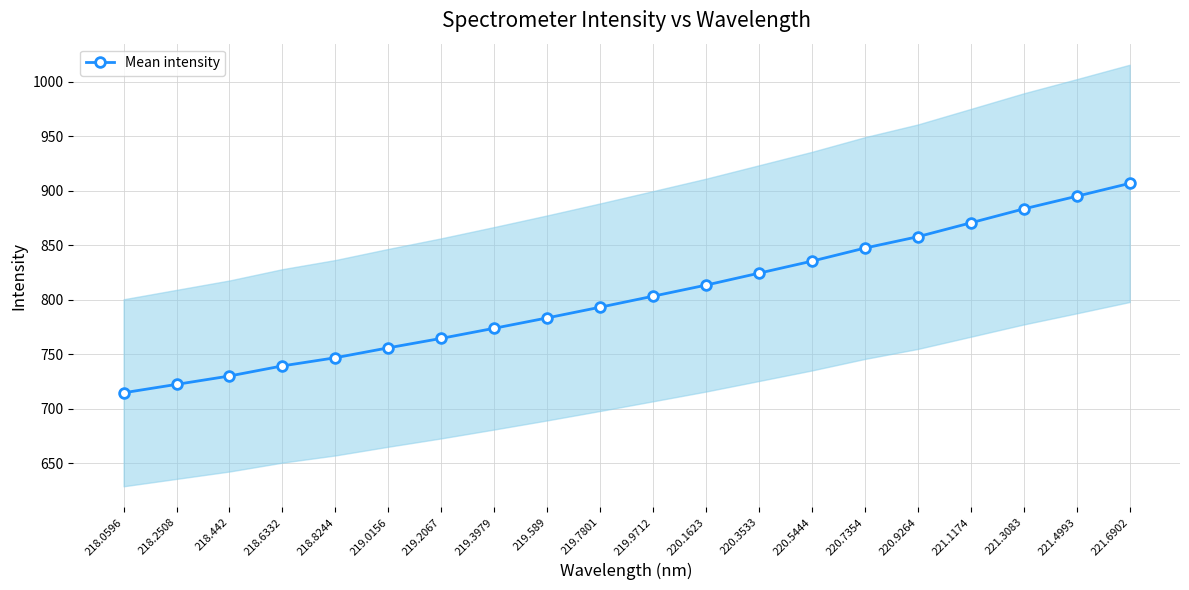

True or false: there are more than 0 points higher than both neighbors.

False